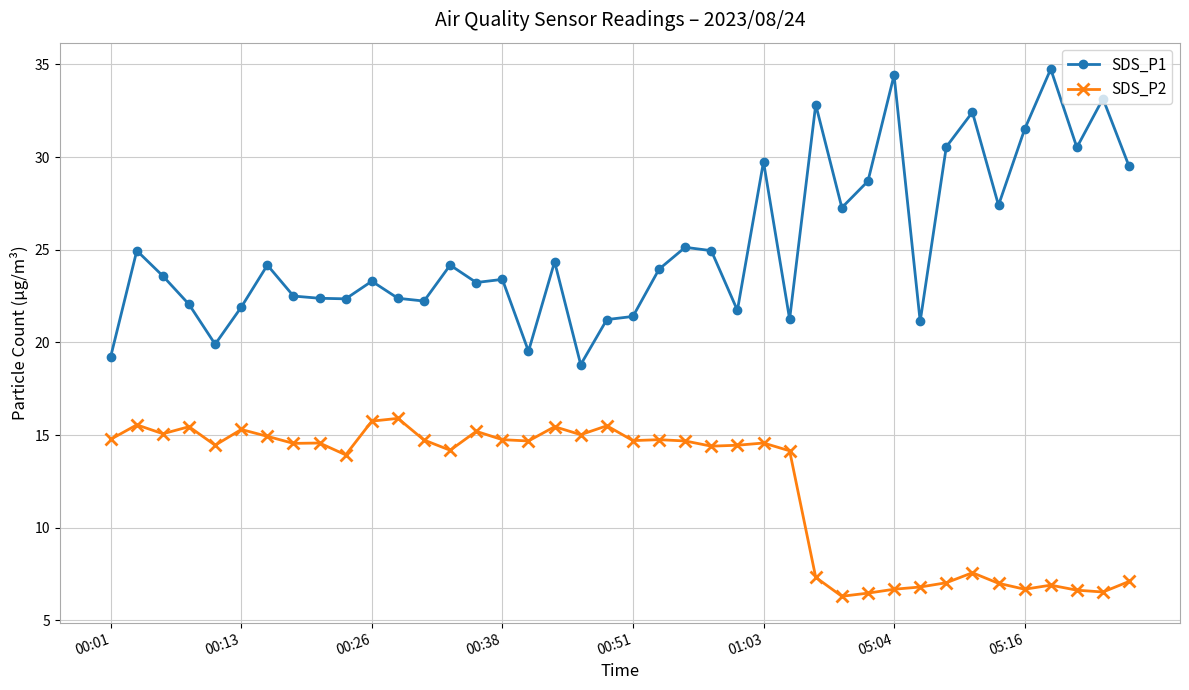

Rank the series by their average value, from lowest to highest.

SDS_P2, SDS_P1